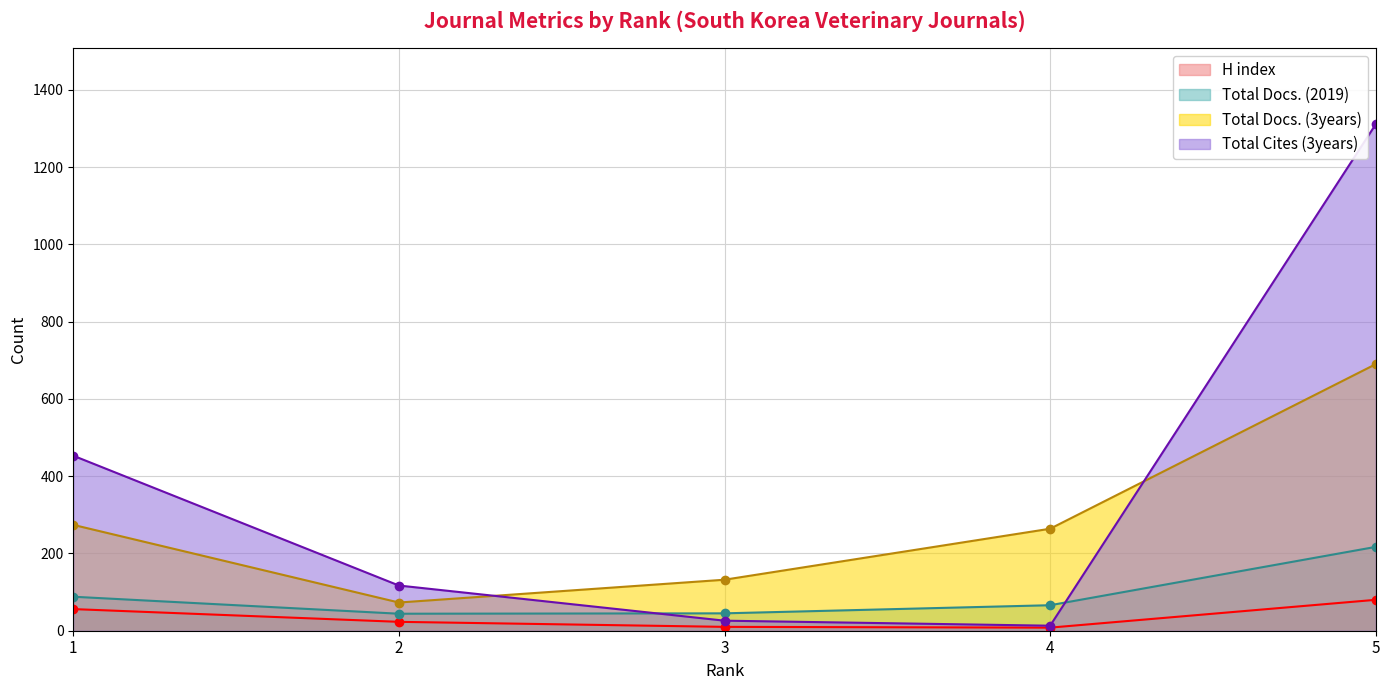

What is the maximum value shown in the chart?

1311